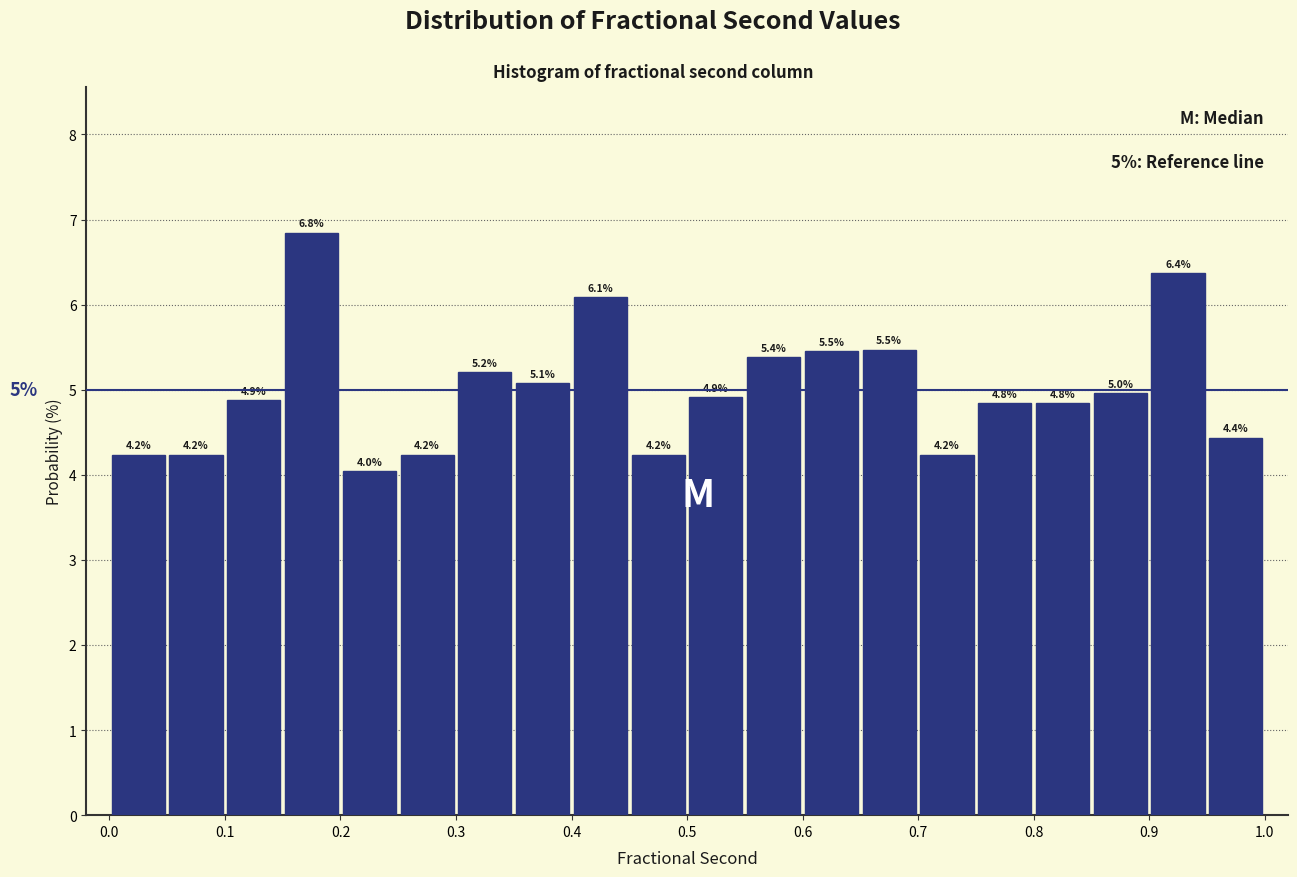

Which range on the x-axis has the tallest bar?

0.15 to 0.20